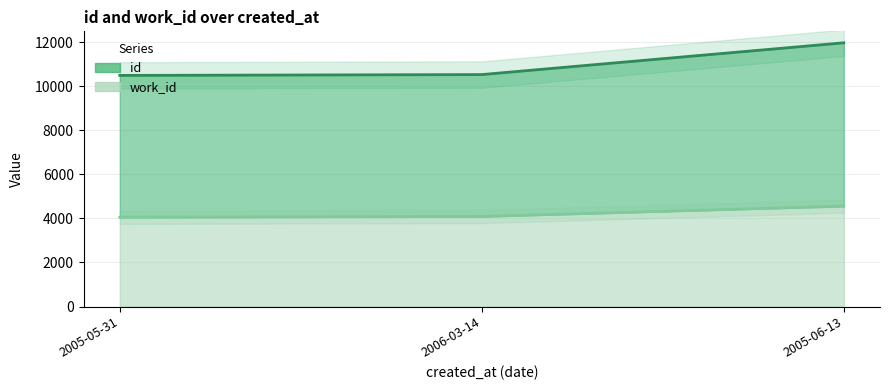

Reading right to left, what are all the values shown in this chart?

id: 2005-06-13=11979	2006-03-14=10536	2005-05-31=10498
work_id: 2005-06-13=4559	2006-03-14=4090	2005-05-31=4056